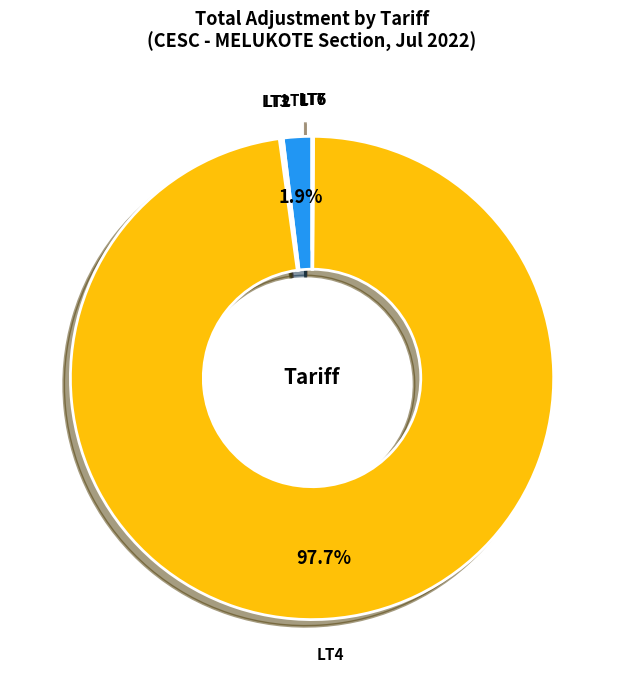

Which slice is the largest?

LT4